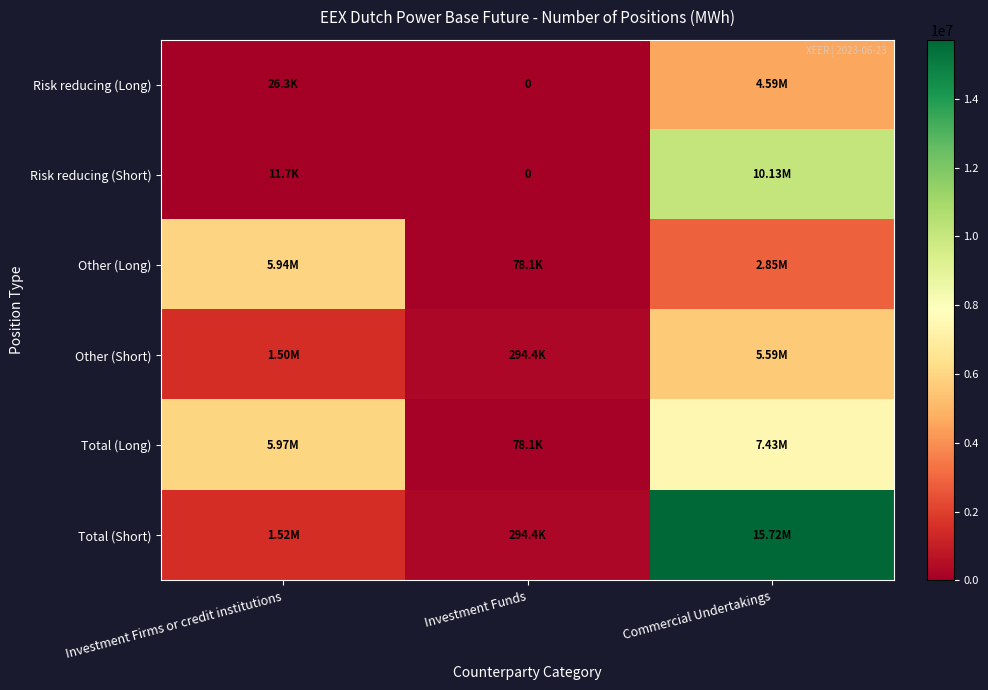

At which category is the sum across all series the highest?

Commercial Undertakings